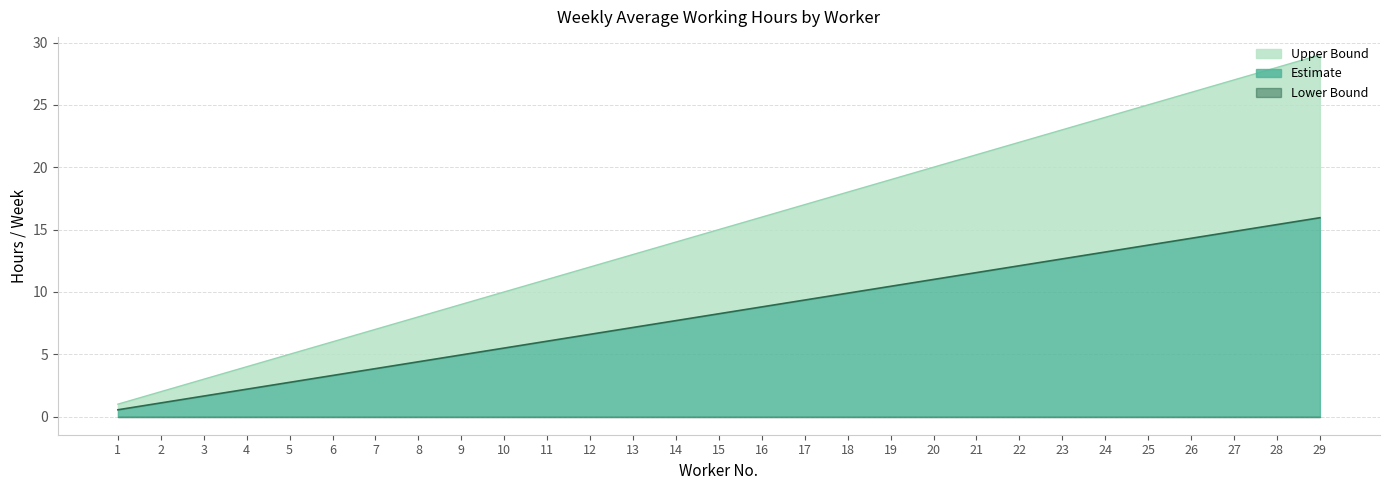

What is the total value across all series at 22?

34.1